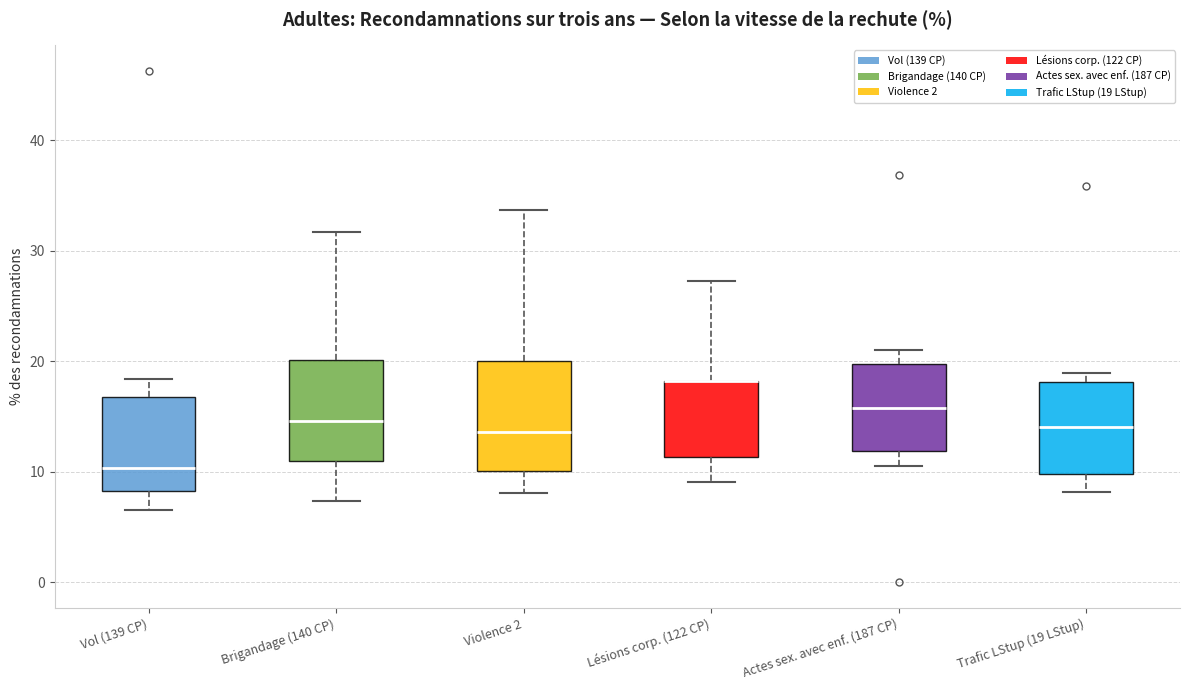

Reading left to right, transcribe this box plot: for each box, give where its median line is, the range the box spans, and where its two whiskers end, as read against the y-axis. The values are not printed on the chart, so give them approximately, as read against the axis.

Vol (139 CP): median 10, box 8 to 17, whiskers 7 to 18
Brigandage (140 CP): median 15, box 11 to 20, whiskers 7 to 32
Violence 2: median 14, box 10 to 20, whiskers 8 to 34
Lésions corp. (122 CP): median 18 (drawn on the box's upper edge), box 11 to 18, whiskers 9 to 27
Actes sex. avec enf. (187 CP): median 16, box 12 to 20, whiskers 11 to 21
Trafic LStup (19 LStup): median 14, box 10 to 18, whiskers 8 to 19